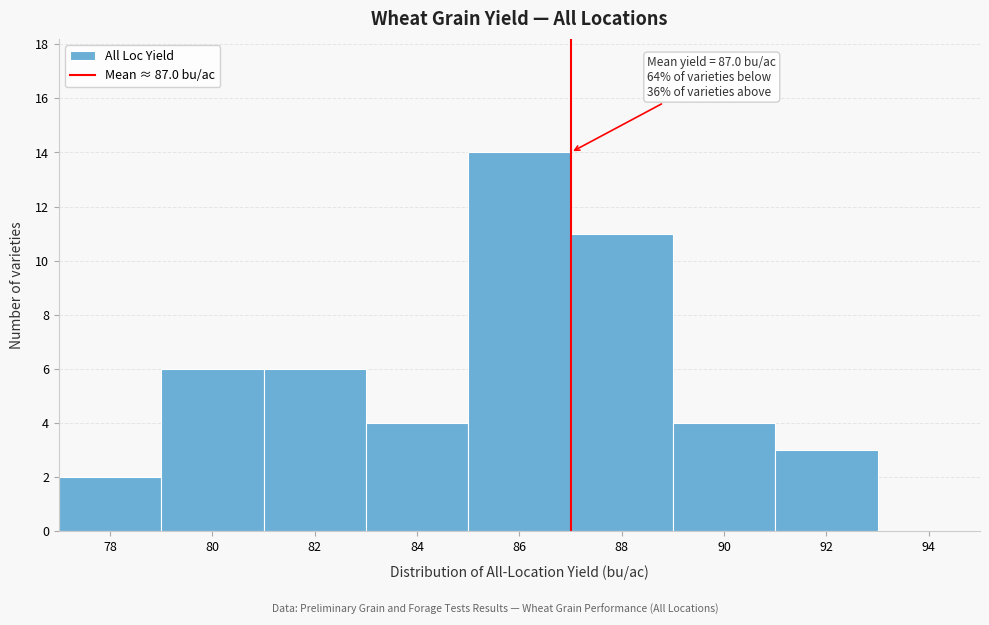

Which range on the x-axis has the tallest bar?

85 to 87